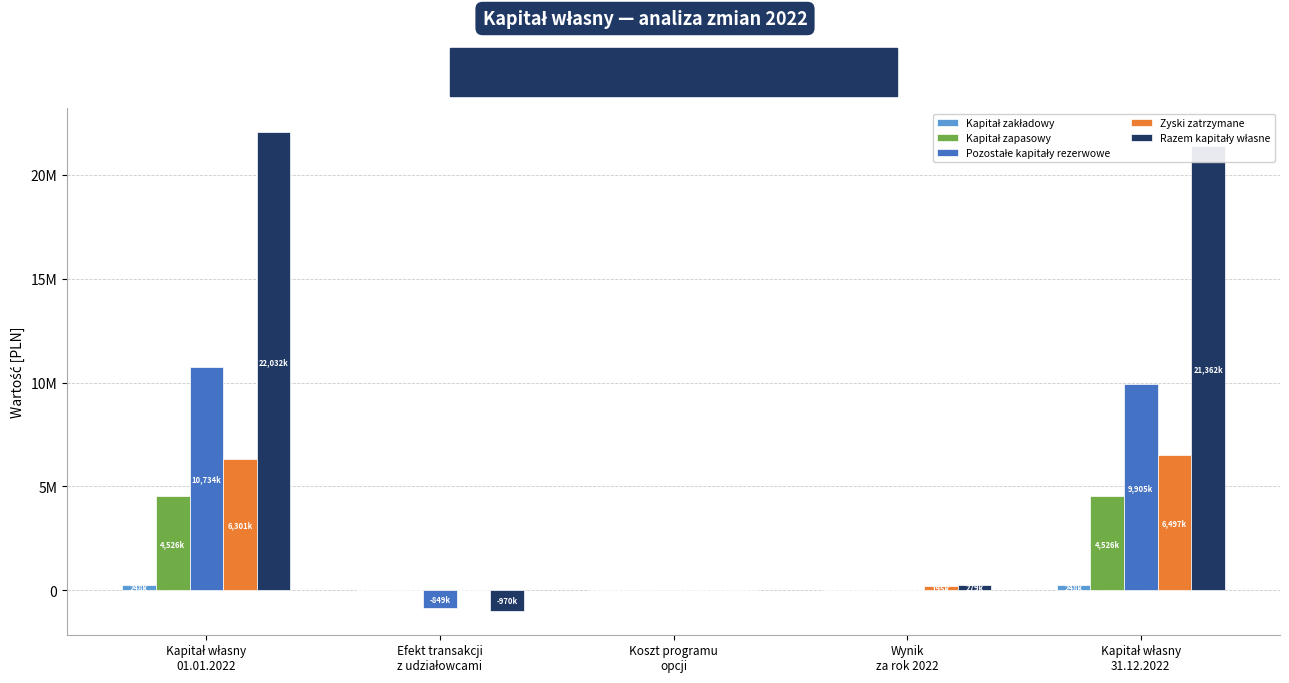

The value of Kapitał zakładowy at Koszt programu
opcji is 0. True or false?

True